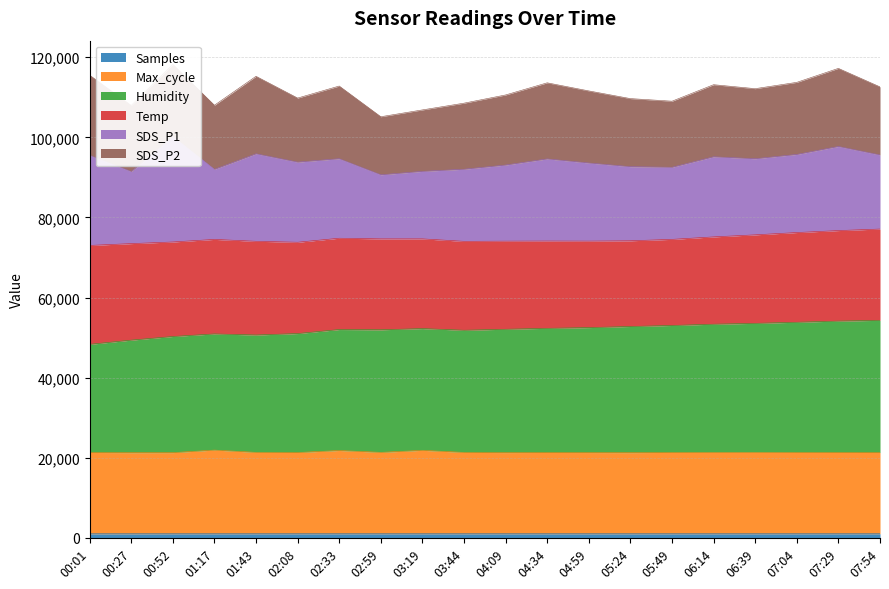

Which series has the widest spread of values?

Humidity